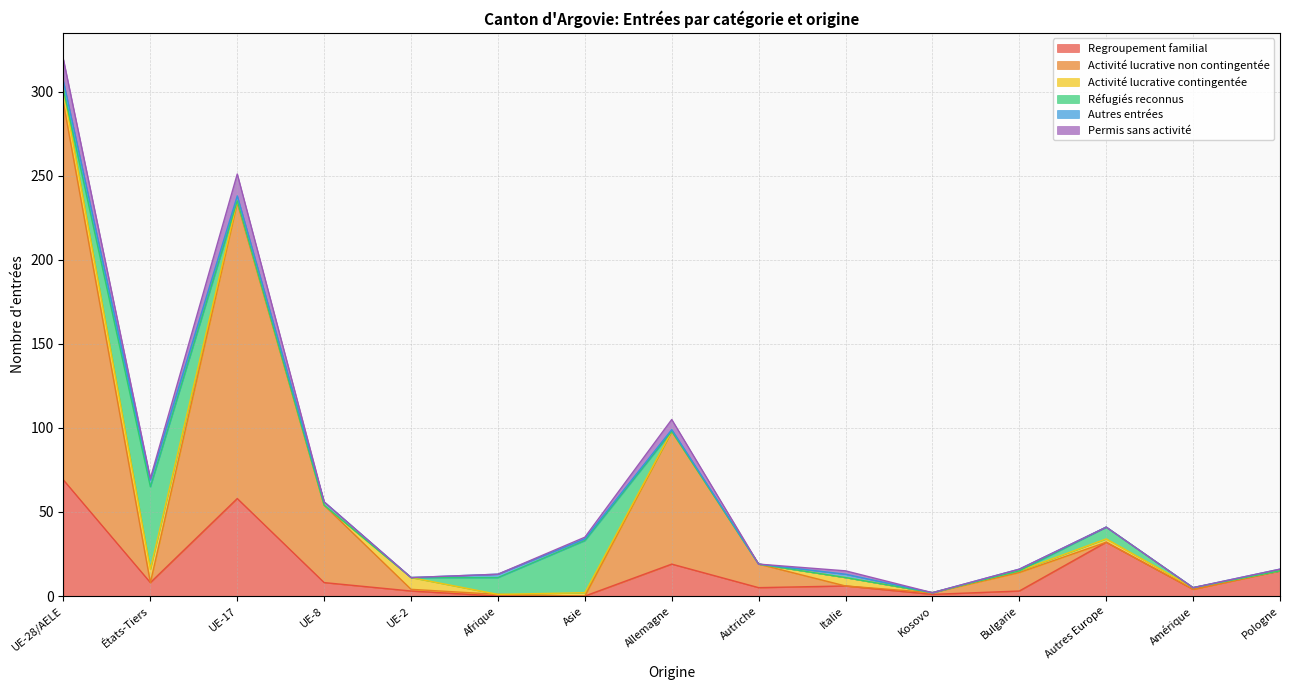

How many interior local valleys does the Activité lucrative non contingentée series have?

3